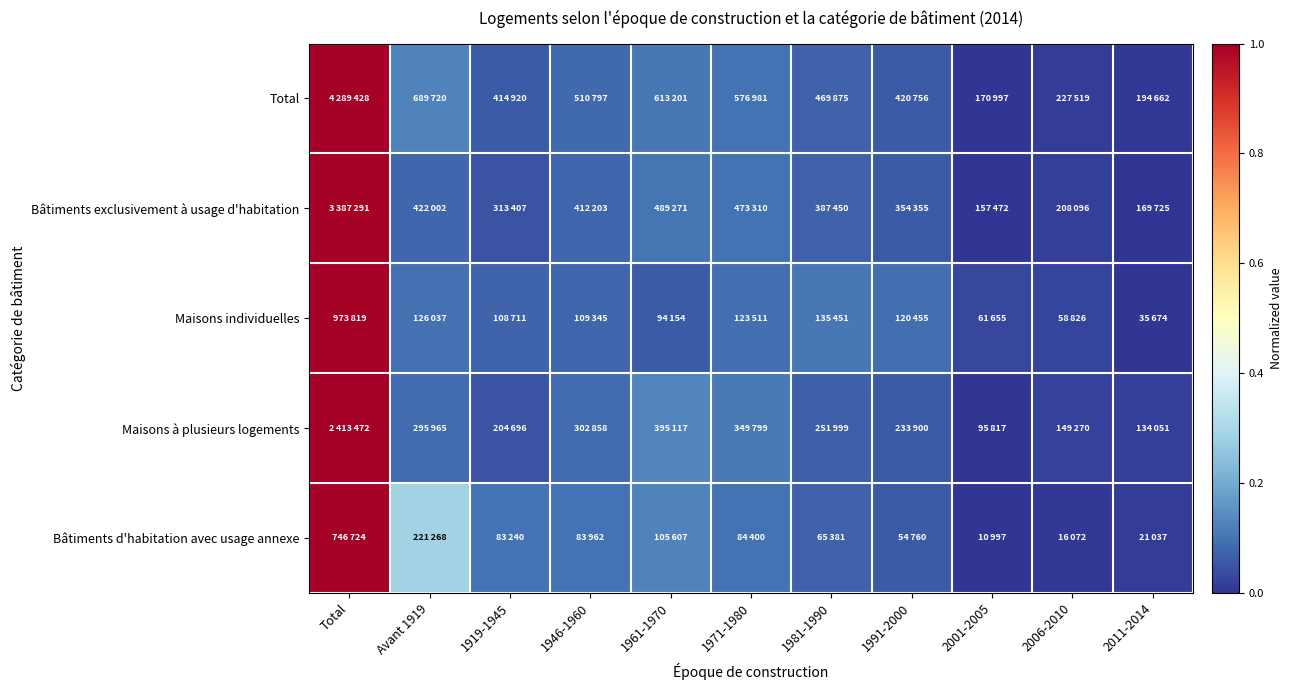

How many categories are shown in the chart?

11